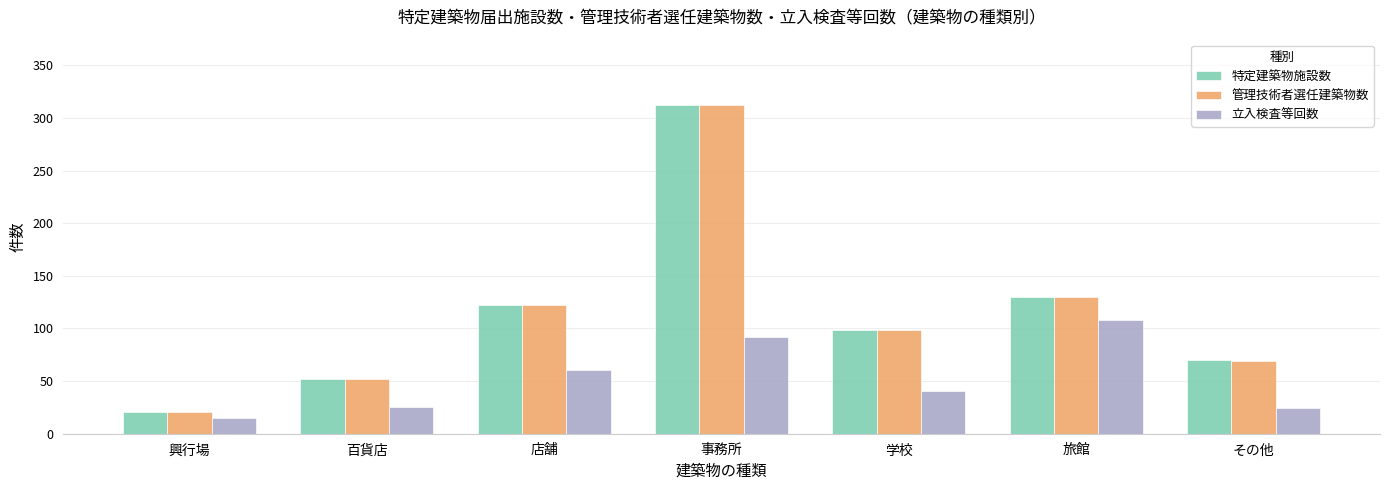

At which label does 立入検査等回数 reach its minimum?

興行場